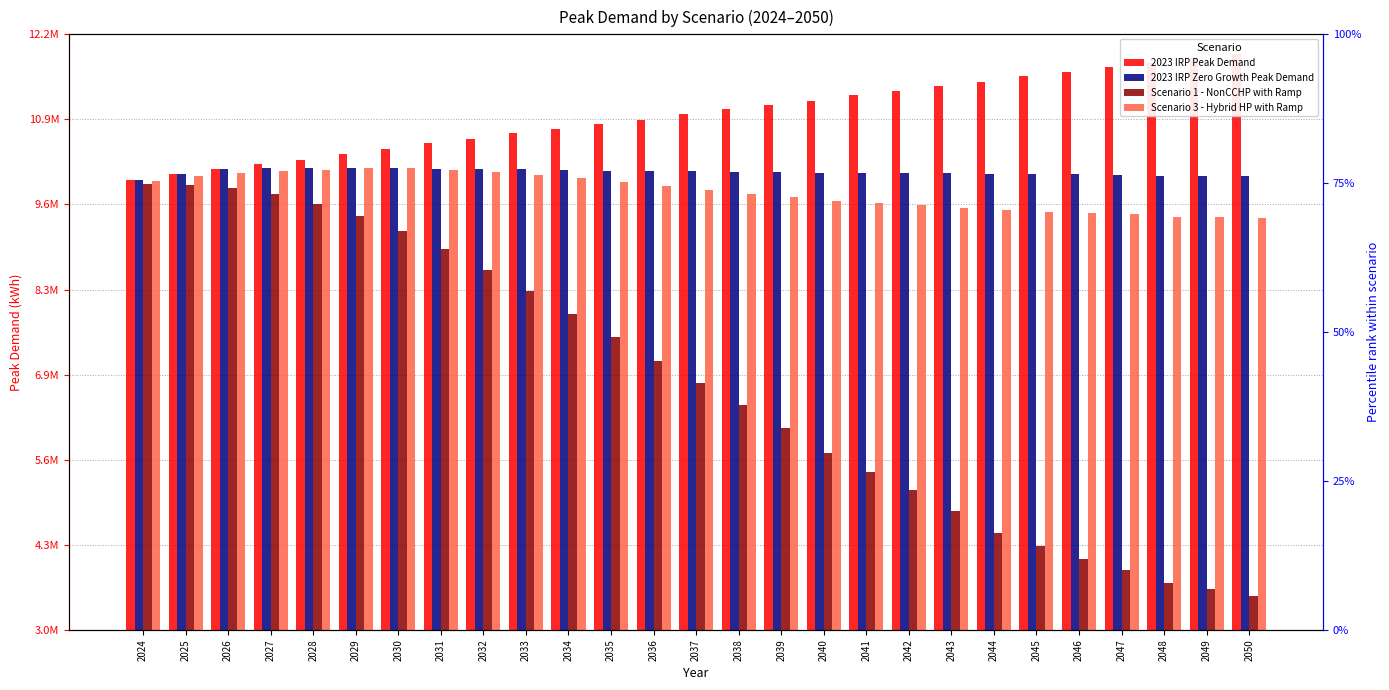

Reading right to left, transcribe all the data shown in this chart.

2023 IRP Peak Demand: 11893599.5	11828938.0	11753373.8	11693694.2	11623530.8	11550855.8	11468769.1	11404231.0	11331107.3	11257561.6	11176881.4	11114141.9	11040305.1	10965153.7	10883149.9	10817910.8	10744459.3	10670610.5	10586385.8	10515592.7	10433949.5	10352680.5	10264849.2	10193393.1	10114768.9	10036848.1	9949842.2
2023 IRP Zero Growth Peak Demand: 10010620.2	10017345.9	10016464.3	10029881.3	10035762.4	10040683.9	10038129.3	10050755.6	10056191.6	10061488.6	10060704.7	10075102.5	10079702.2	10083513.3	10081544.6	10095992.0	10104101.8	10113092.0	10112600.8	10124903.9	10127595.5	10131122.3	10128841.2	10142441.3	10114768.9	10036848.1	9949842.2
Scenario 1 - NonCCHP with Ramp: 3525384.7	3629973.5	3724502.5	3929442.9	4089144.9	4300342.0	4498536.7	4832349.8	5156226.6	5439968.7	5726735.9	6112052.3	6467401.7	6819758.7	7148538.1	7522748.5	7880848.6	8238106.2	8562453.5	8884058.0	9168802.3	9400448.9	9573722.7	9726516.5	9822132.4	9875118.7	9884744.1
Scenario 3 - Hybrid HP with Ramp: 9365623.2	9380687.8	9384428.8	9422654.0	9435936.0	9460891.0	9478646.7	9524193.2	9565255.7	9592590.6	9624088.5	9687609.2	9739236.2	9795441.5	9849571.5	9918557.2	9978797.7	10034383.1	10073919.2	10111573.9	10128458.6	10129706.0	10108274.6	10091383.0	10054015.5	10005055.1	9937973.6